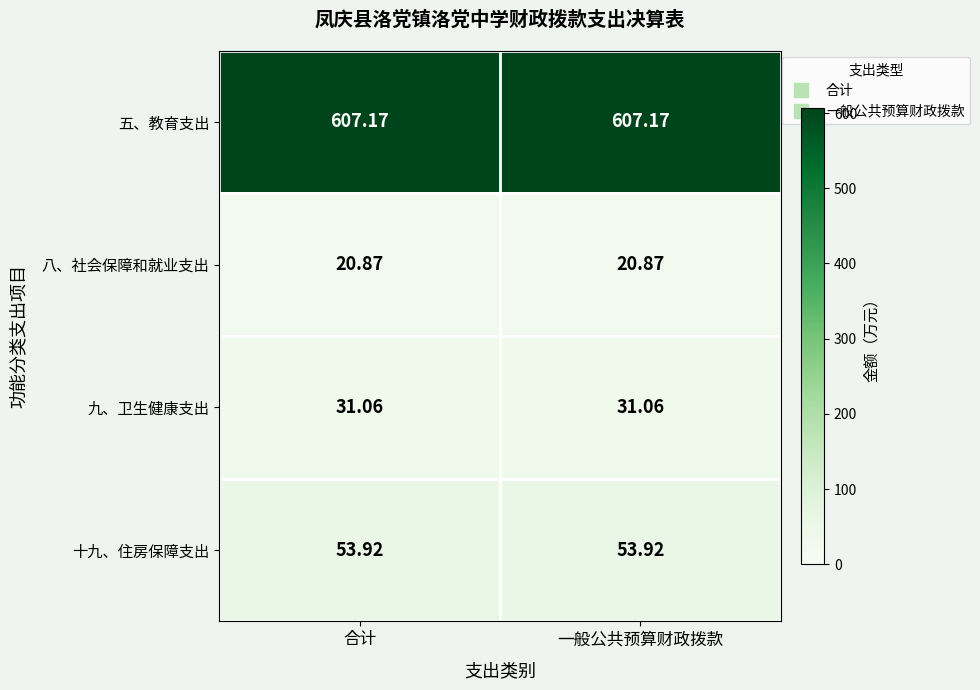

Rank the series by their maximum value, from lowest to highest.

八、社会保障和就业支出, 九、卫生健康支出, 十九、住房保障支出, 五、教育支出